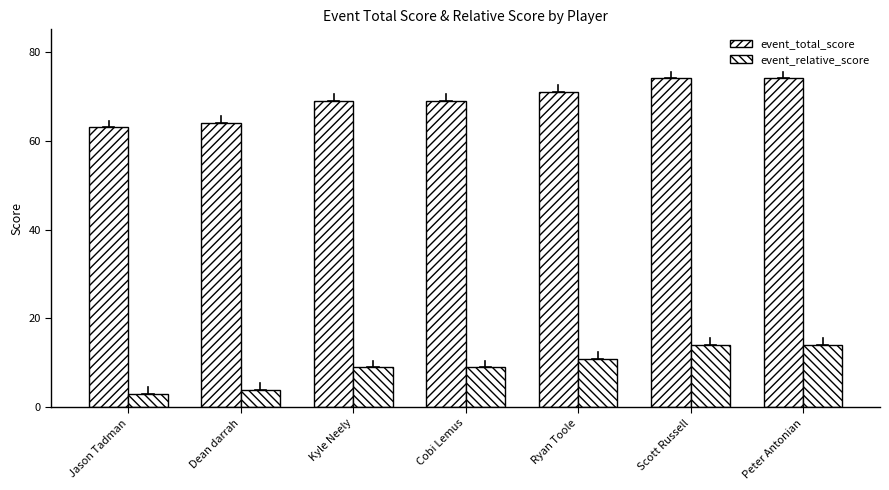

At which label is event_relative_score closest to 8?

Kyle Neely